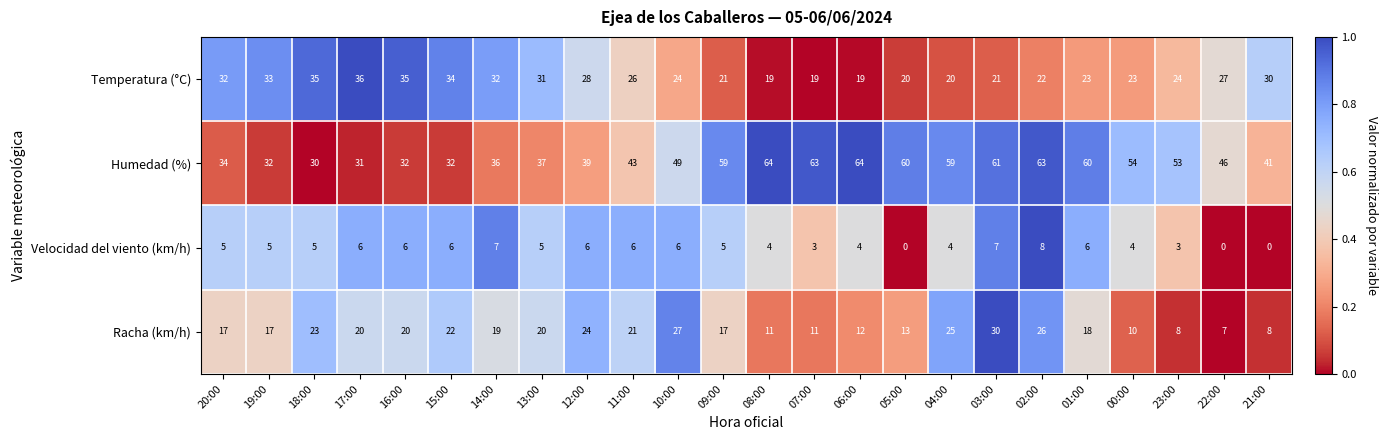

Which category has the lowest value in the Racha (km/h) series?

22:00